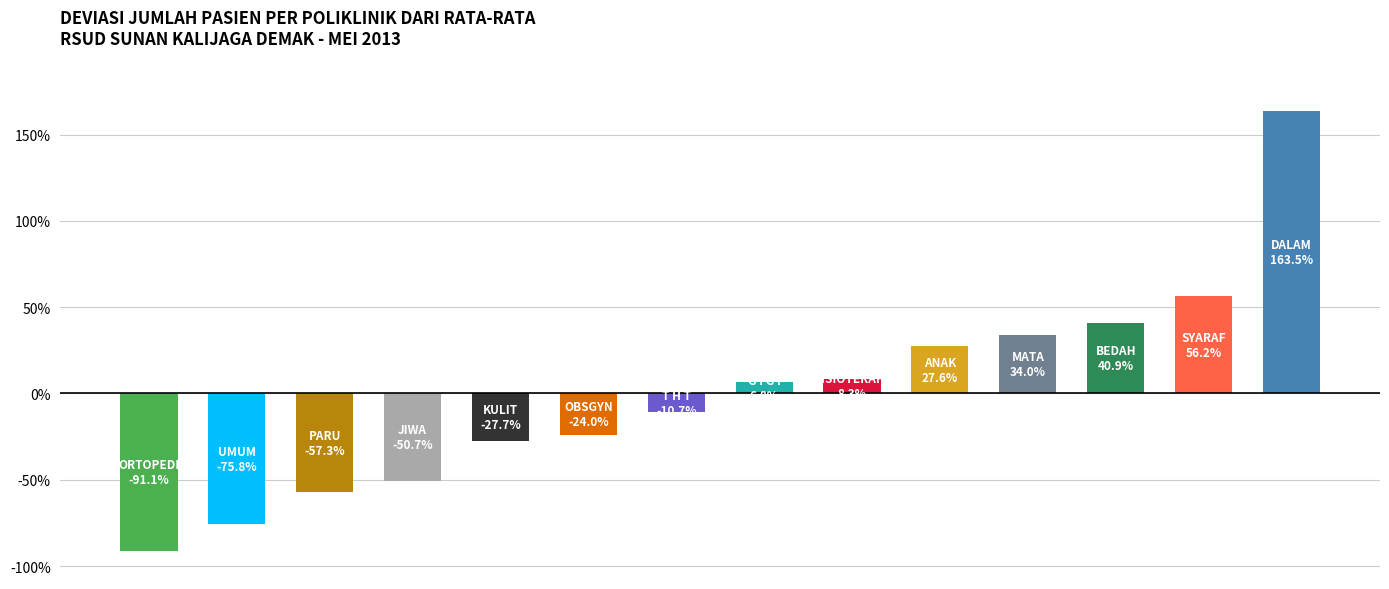

What is the difference between the second highest and minimum values?

147.3